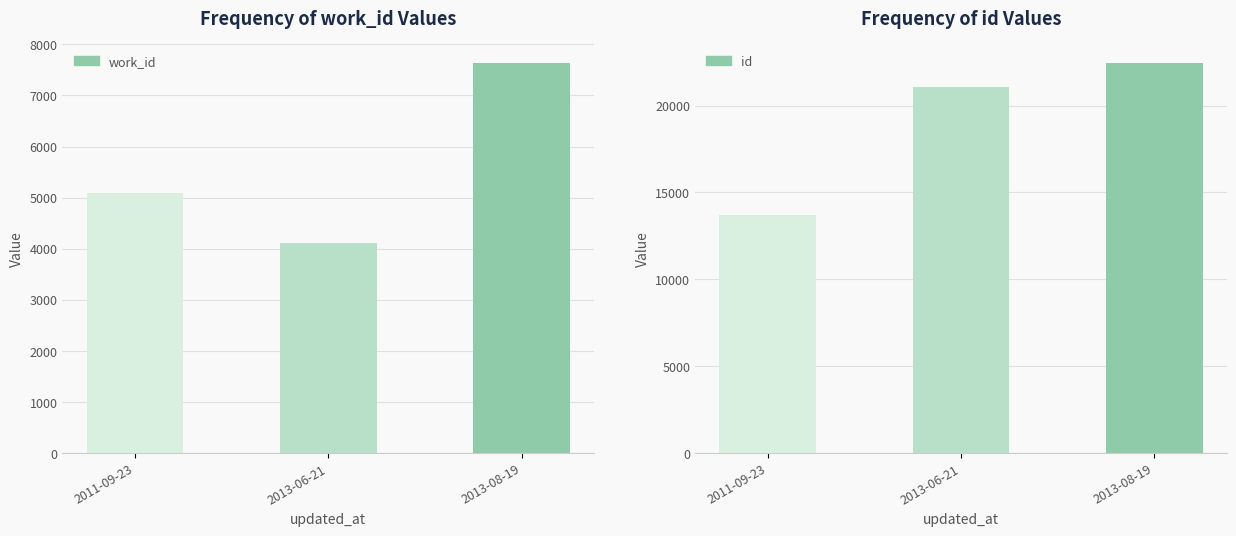

What are all the series names shown in the legend?

work_id, id